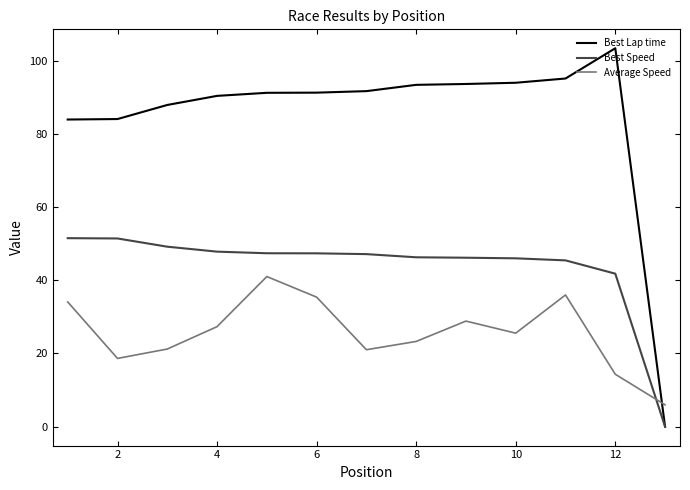

What is the average value of the Best Speed series?

43.6